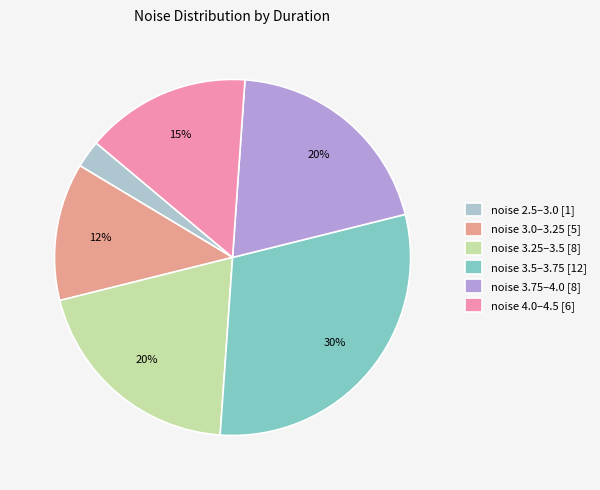

How many segments does this pie chart have?

6